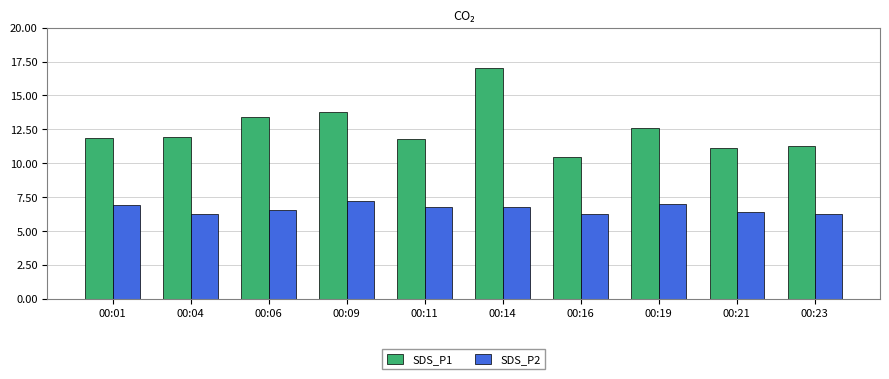

At 00:23, list the series in order from smallest to largest.

SDS_P2, SDS_P1